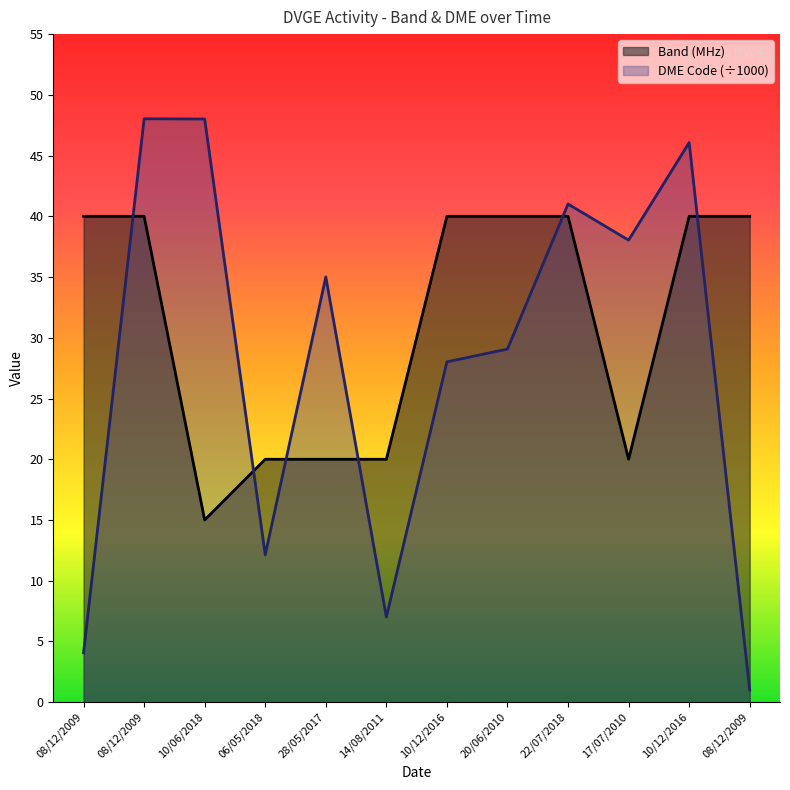

What is the maximum value for Band (MHz)?

40.0